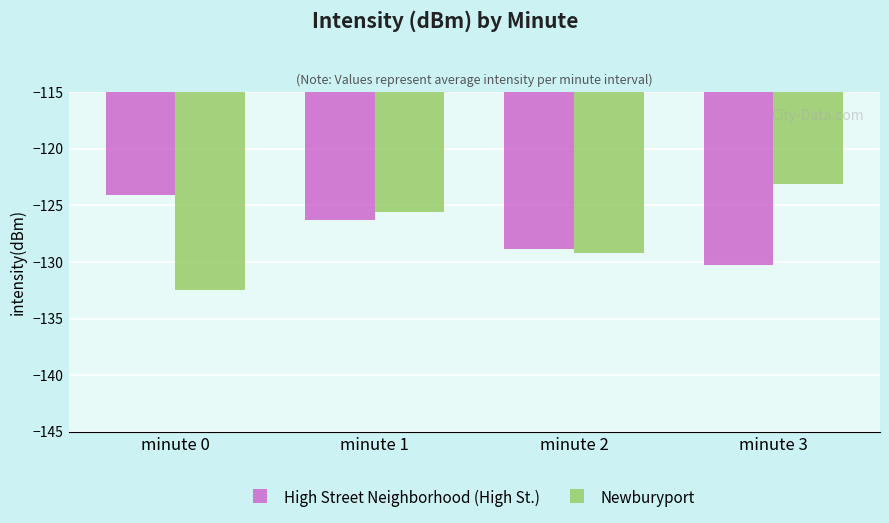

What is the approximate value of Newburyport at minute 3?

-123.1